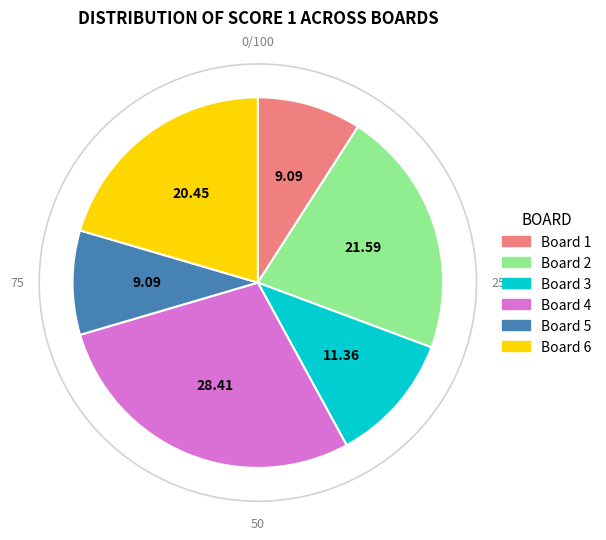

Approximately how many times larger is the value at Board 4 compared to Board 6?

1.4